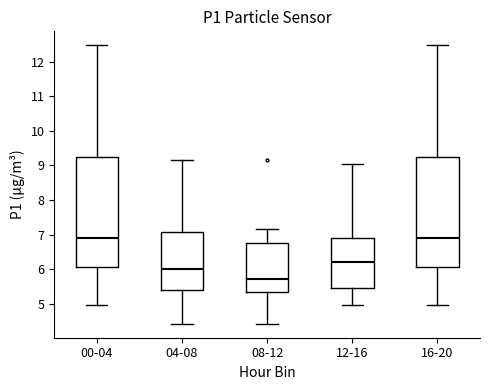

Where does the upper whisker of the box for 00-04 end on the y-axis? The values are not printed on the chart, so give them approximately, as read against the axis.

12.5